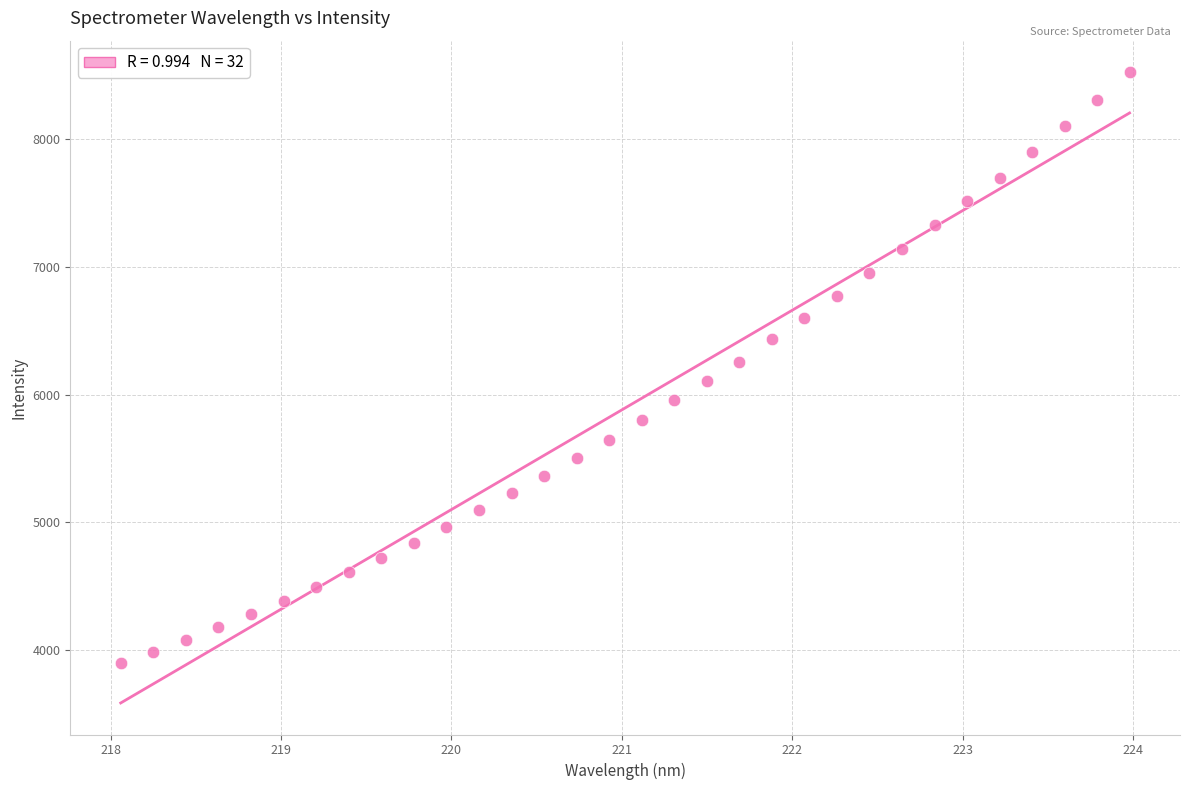

What is the range of Y values (max minus min)?

4633.3